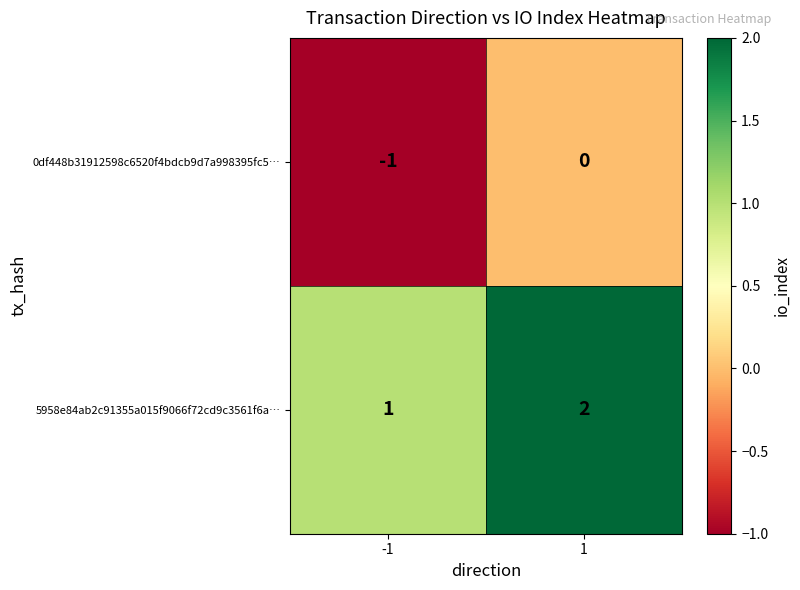

List the series in order of their peak value, highest first.

5958e84ab2c91355a015f9066f72cd9c3561f6a…, 0df448b31912598c6520f4bdcb9d7a998395fc5…